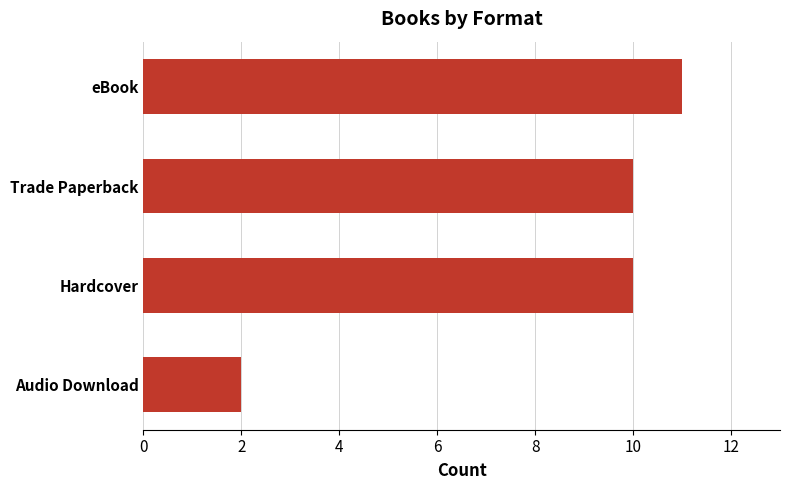

The chart shows a value of 1 at Audio Download. True or false?

False